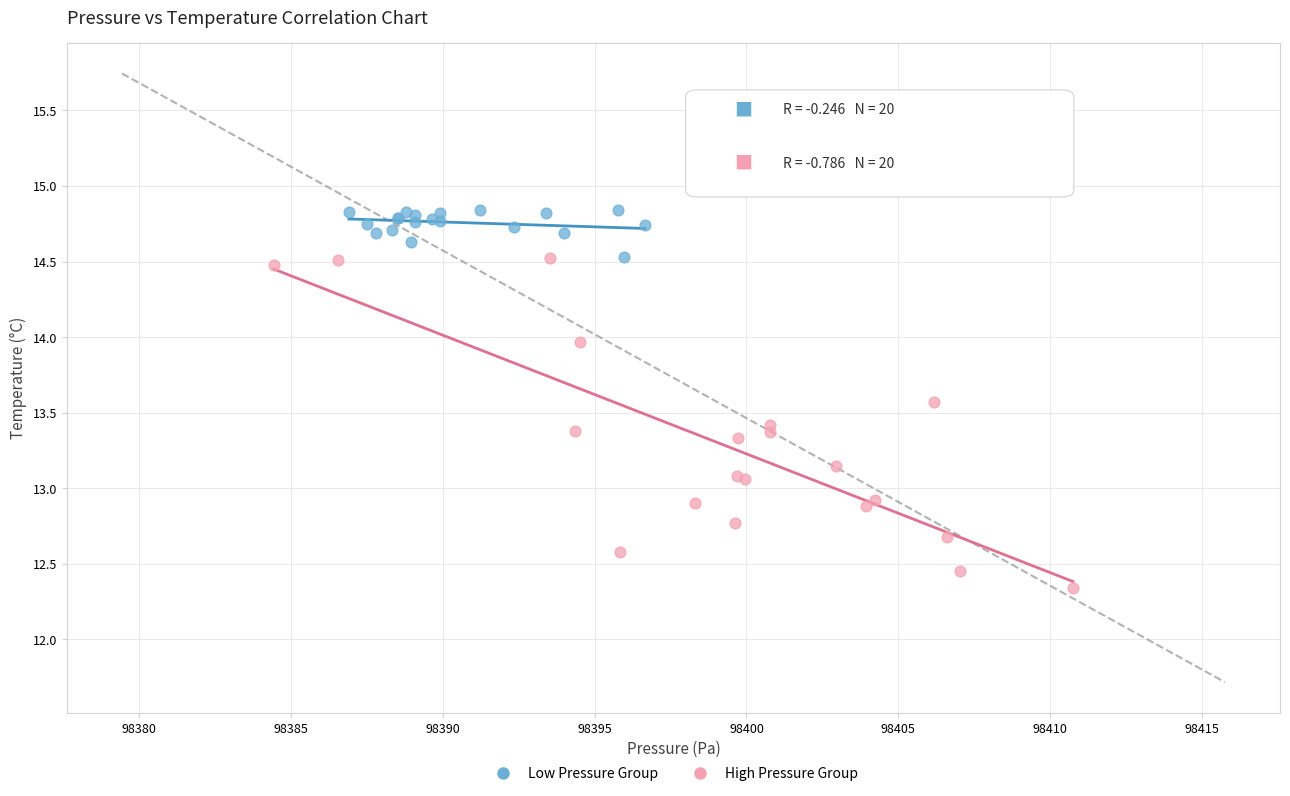

Which series contains the lowest Y value?

High Pressure Group